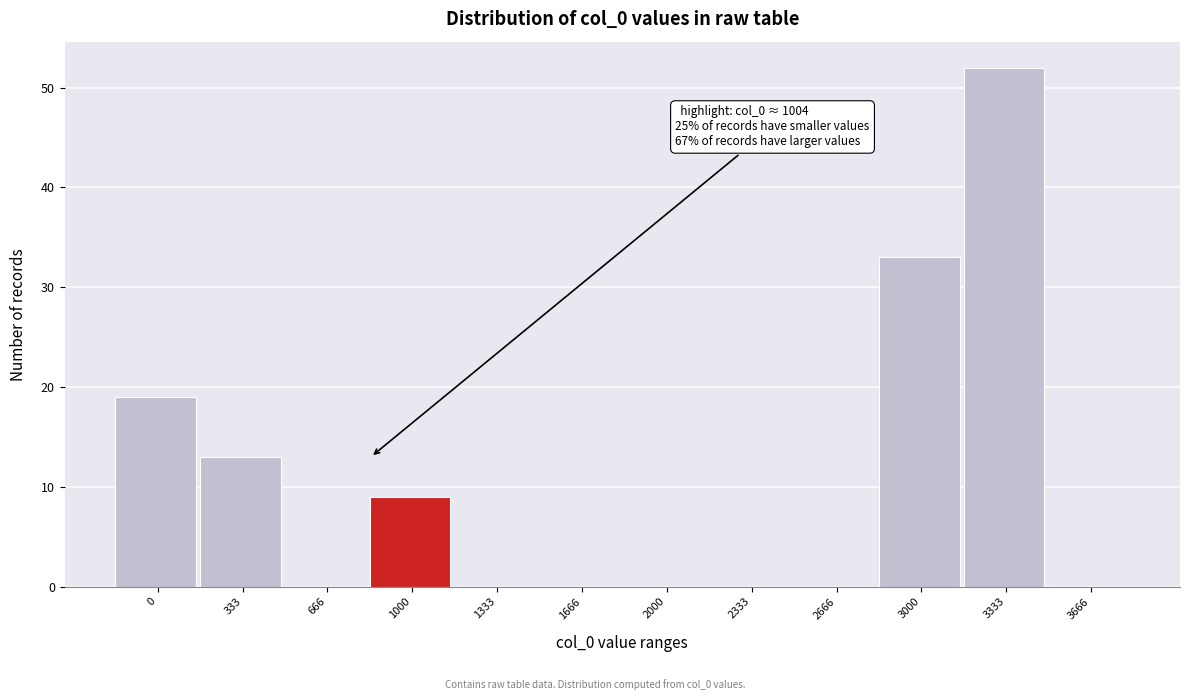

Reading left to right, list all the values displayed in this chart.

0=19	333=13	666=0	1000=9	1333=0	1666=0	2000=0	2333=0	2666=0	3000=33	3333=52	3666=0